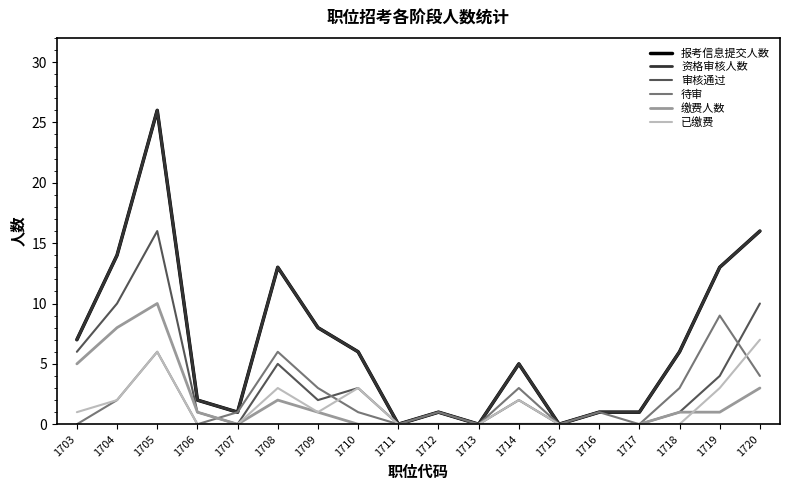

Is this an area chart (filled region under the line)?

No